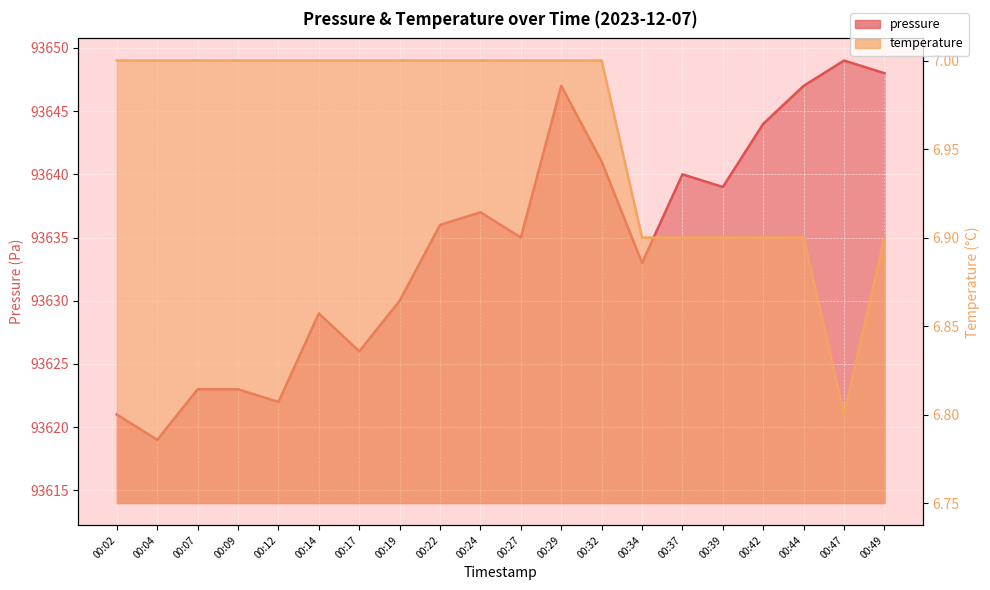

Reading left to right, transcribe all the data shown in this chart.

pressure: 93621.0	93619.0	93623.0	93623.0	93622.0	93629.0	93626.0	93630.0	93636.0	93637.0	93635.0	93647.0	93641.0	93633.0	93640.0	93639.0	93644.0	93647.0	93649.0	93648.0
temperature: 7.0	7.0	7.0	7.0	7.0	7.0	7.0	7.0	7.0	7.0	7.0	7.0	7.0	6.9	6.9	6.9	6.9	6.9	6.8	6.9